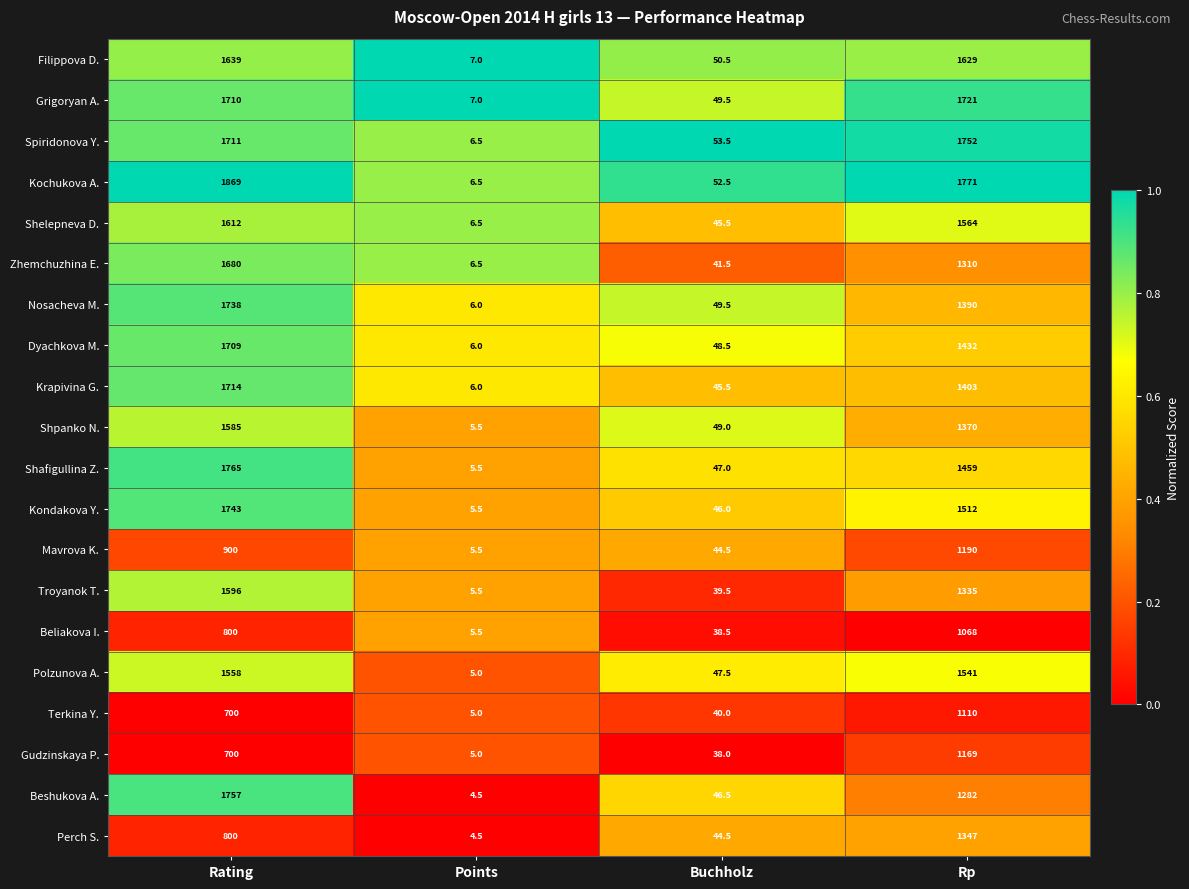

What value does the Mavrova K. series have at Points?

5.5